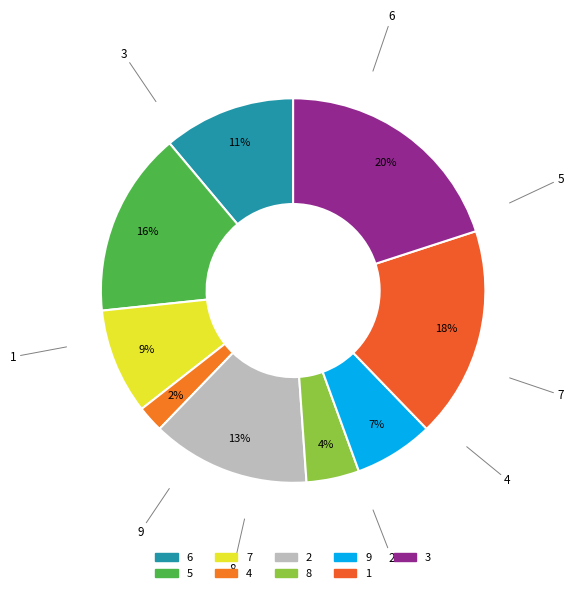

Is there any slice that represents more than half of the pie?

No